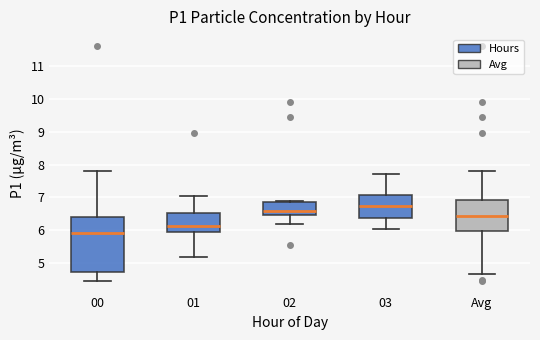

Where does the median line of the box for 03 sit on the y-axis? The values are not printed on the chart, so give them approximately, as read against the axis.

6.8